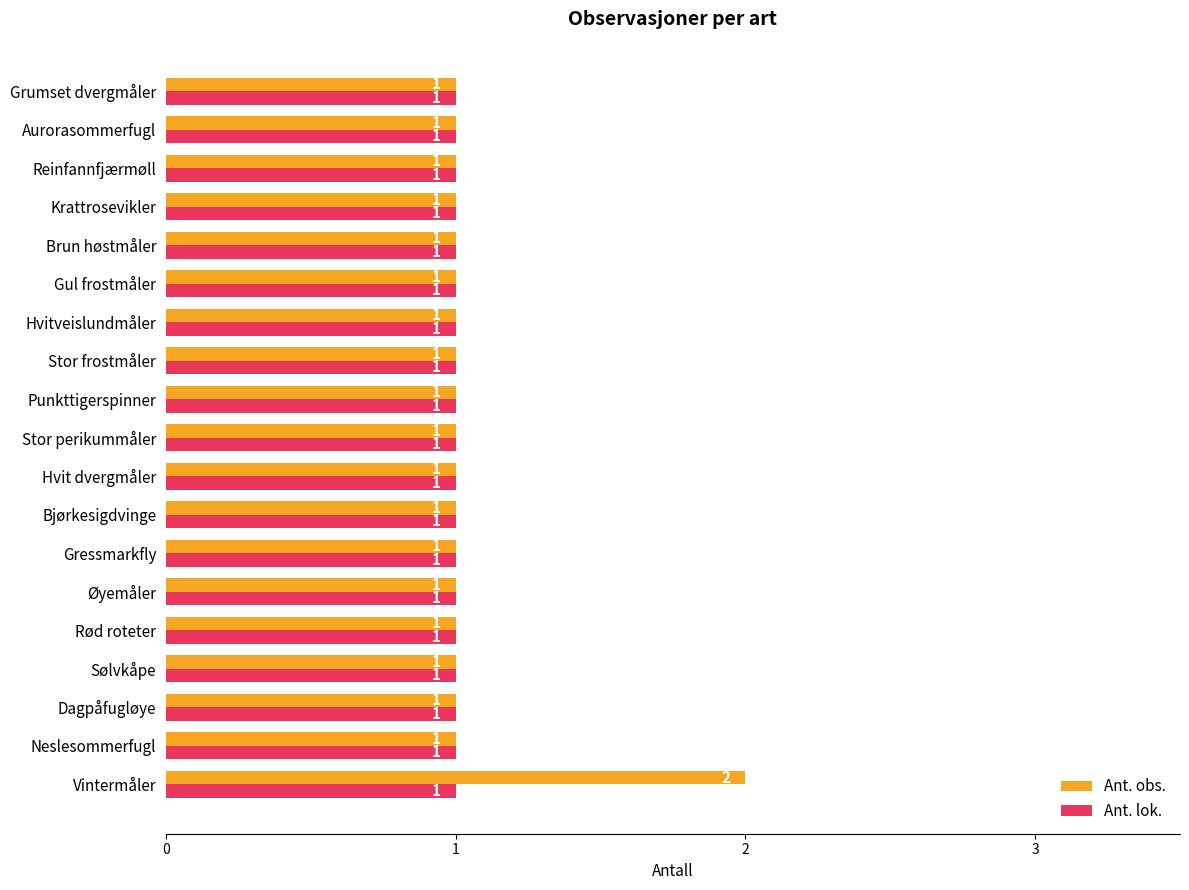

Which series has the largest total across all categories?

Ant. obs.